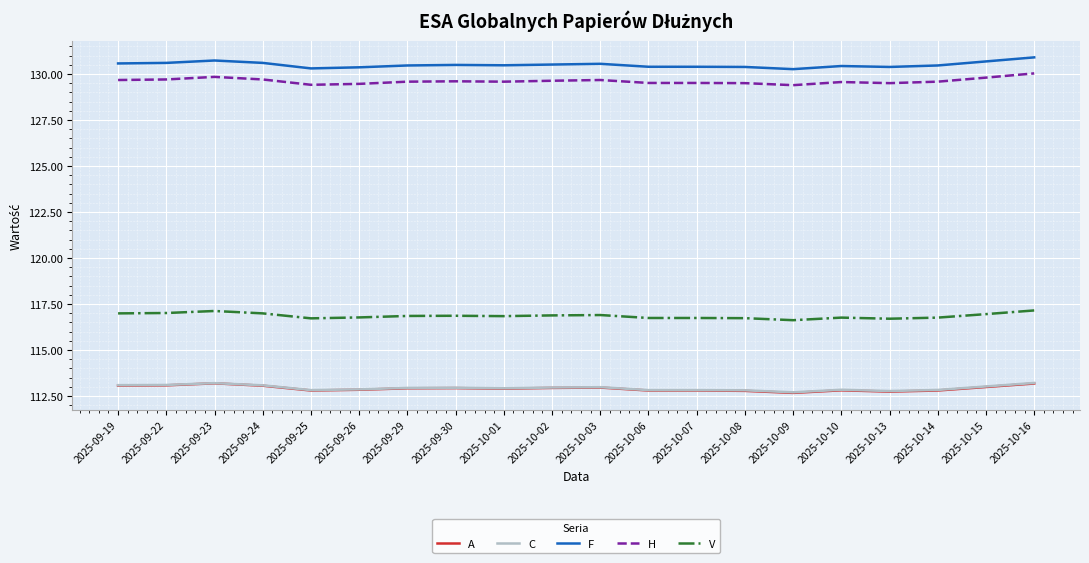

Which series has the largest total across all categories?

F